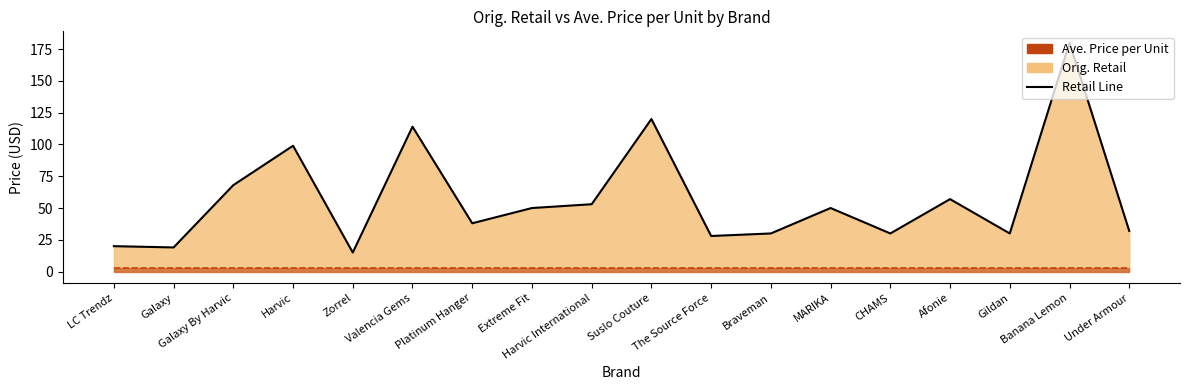

What is the difference between the maximum and minimum values?

165.0